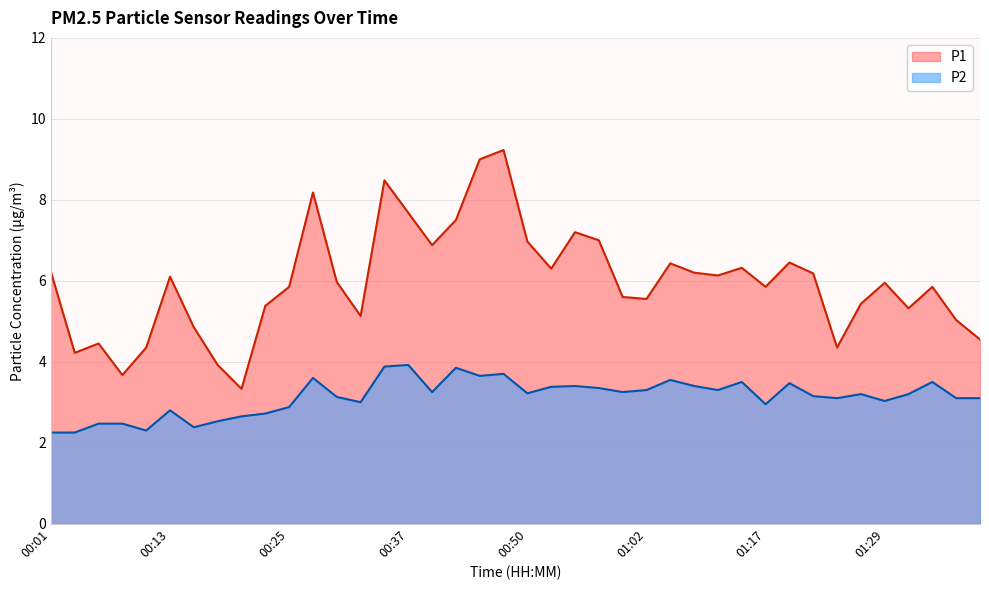

What is the spread (max minus min) of values at 01:12?

2.8